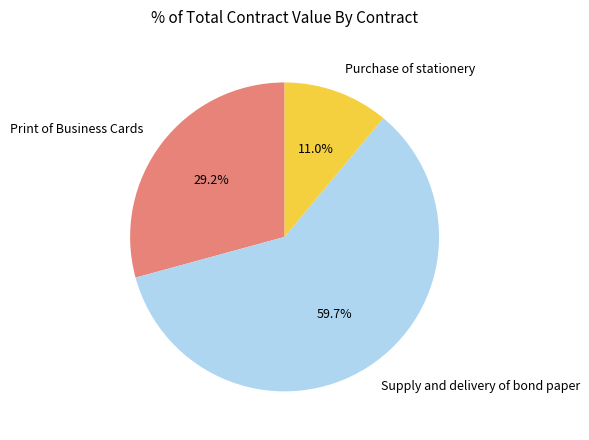

To the nearest percent, what is the difference between the largest and smallest slice percentages?

49%